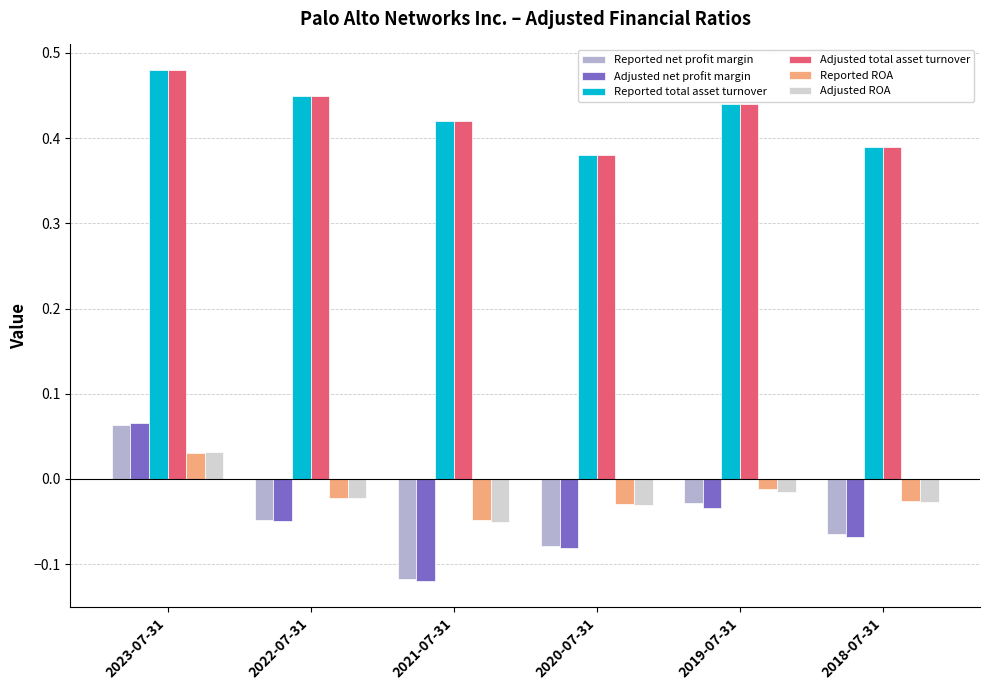

Which series has the largest range (max minus min)?

Adjusted net profit margin